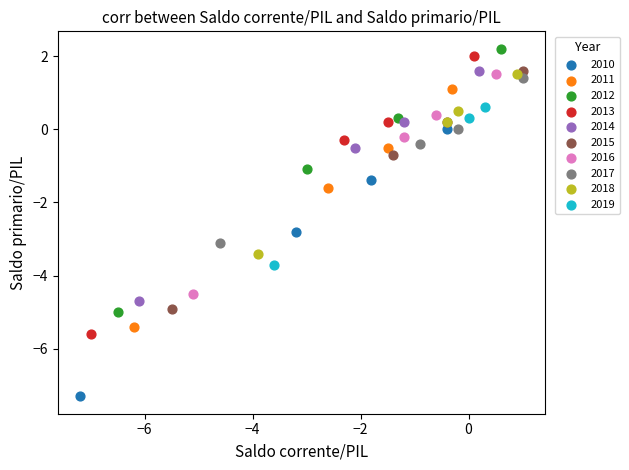

Which series contains the lowest Y value?

2010